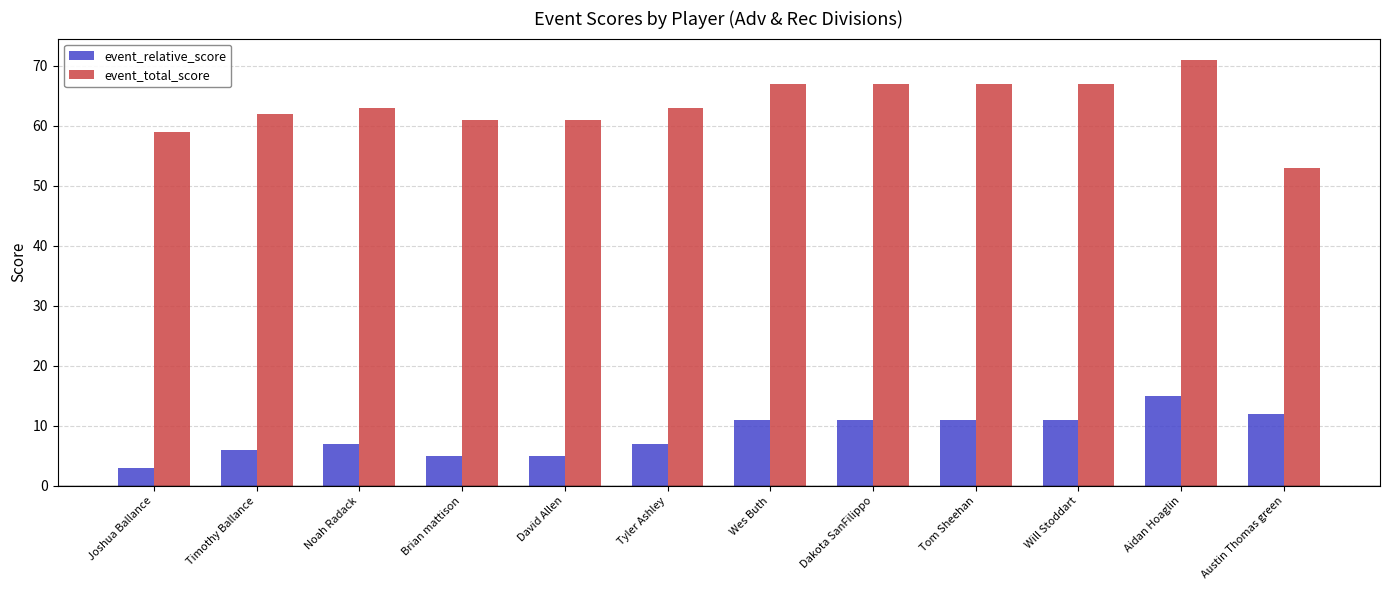

What is the greatest value displayed?

71